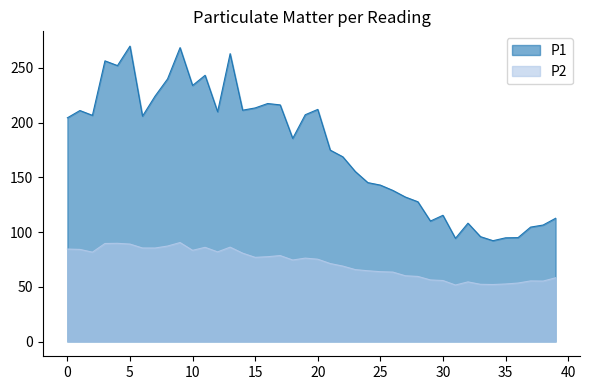

What is the value of the P1 point at the 30th from the left?

110.0